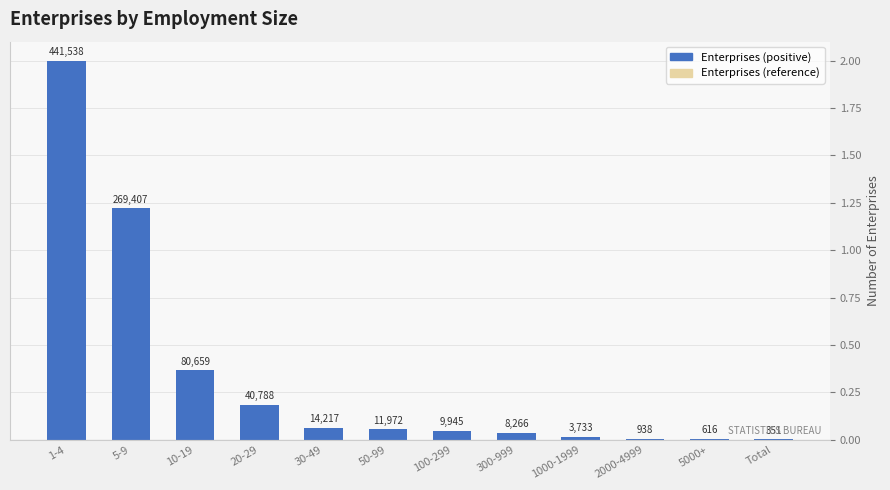

What is the change in value from 20-29 to Total?

-0.2